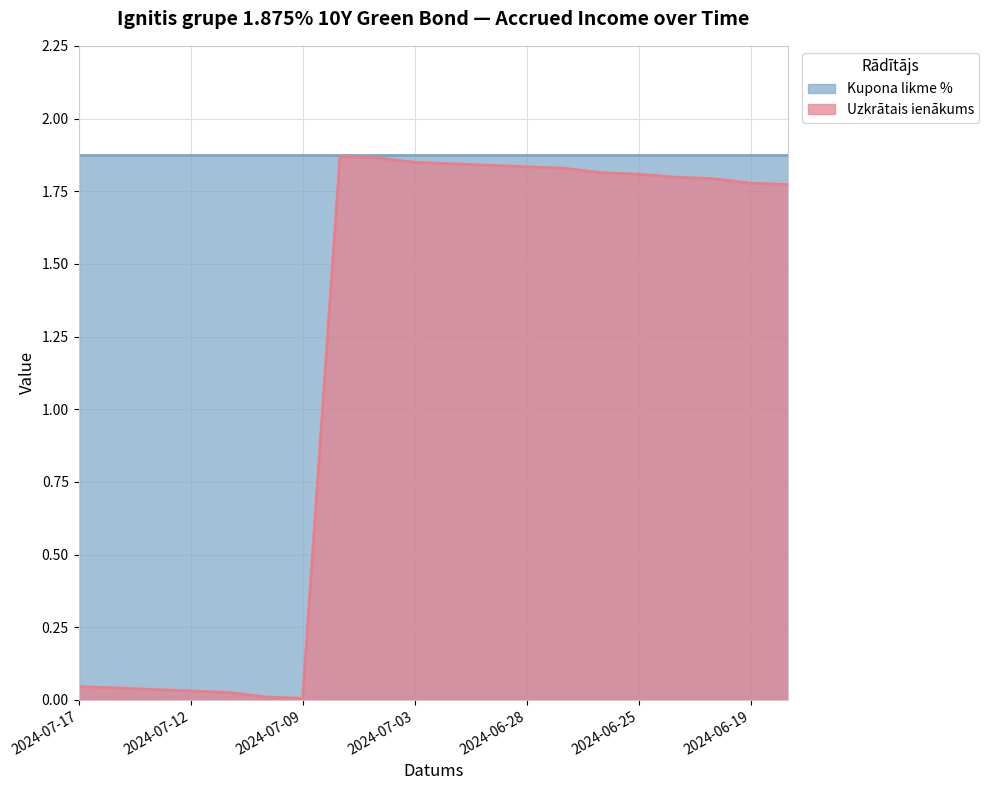

The value at 2024-07-10 is 0.0. True or false?

False